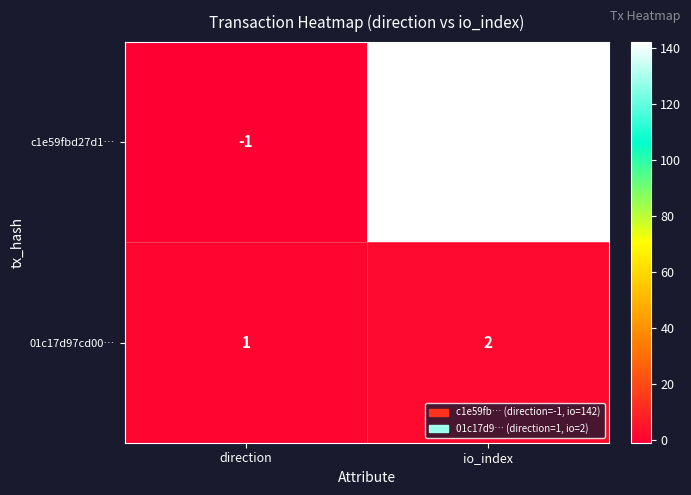

What is the difference between the maximum and minimum values in the c1e59fbd27d1… series?

143